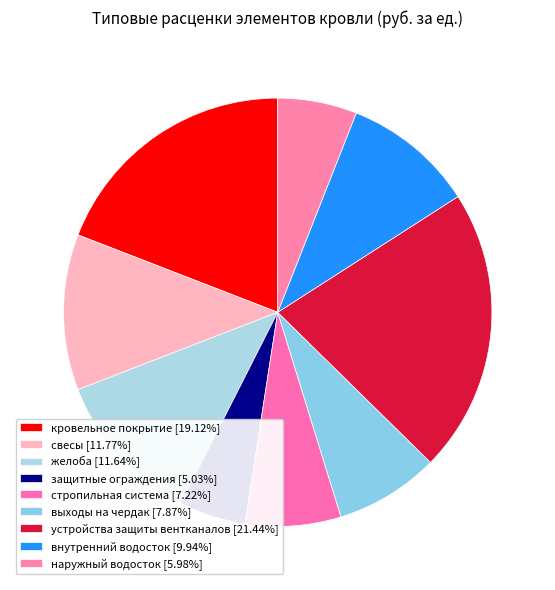

Count the number of slices in the pie.

9